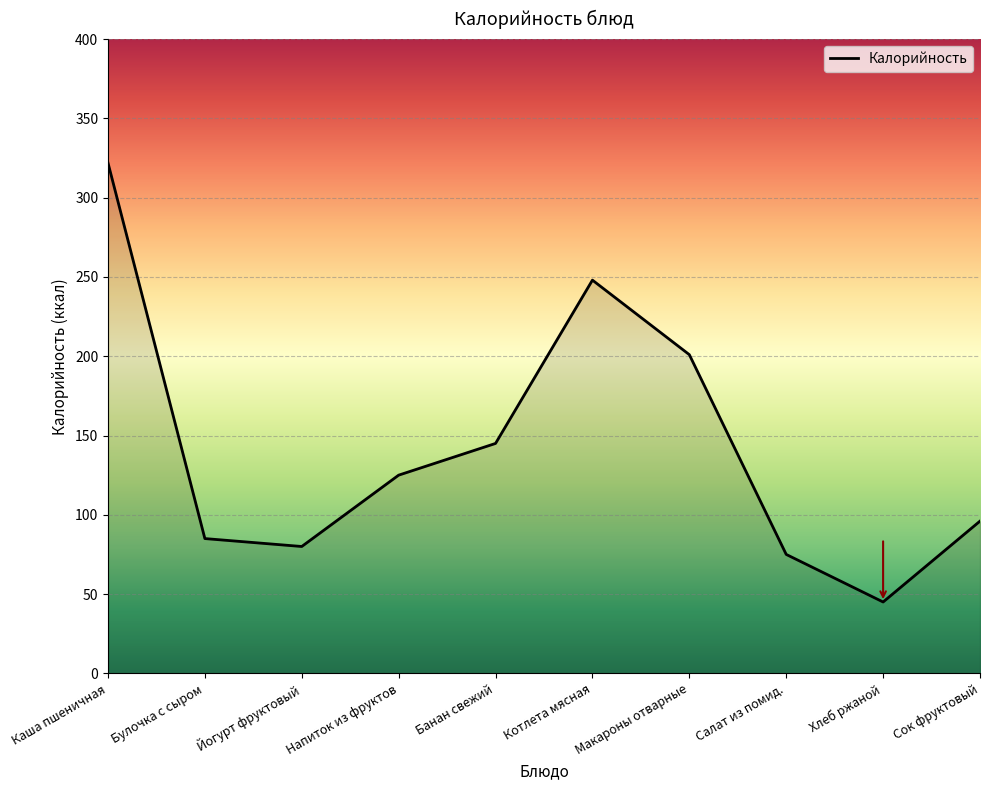

Between Банан свежий and Хлеб ржаной, which is larger?

Банан свежий